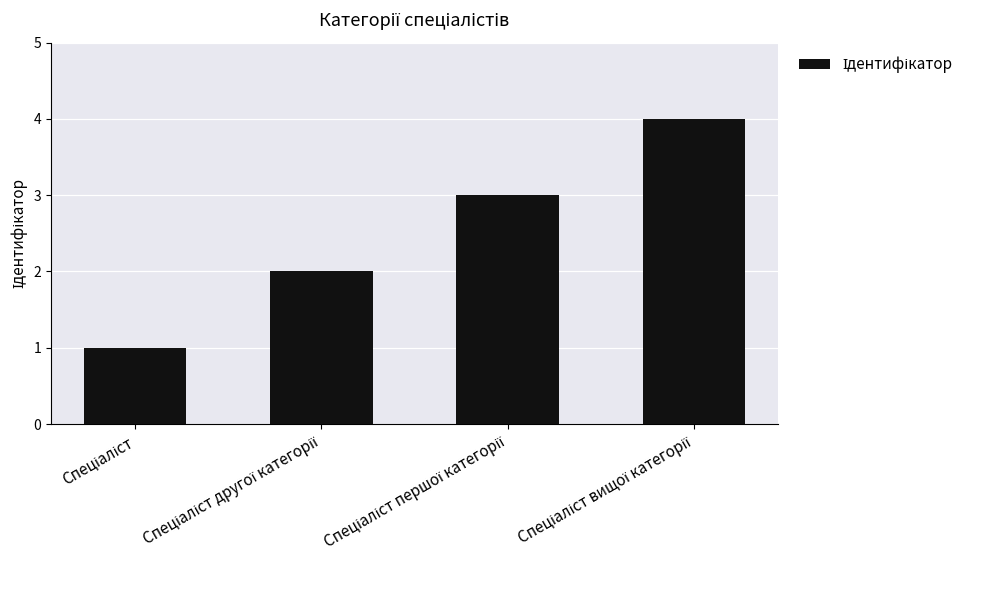

What is the smallest value displayed?

1